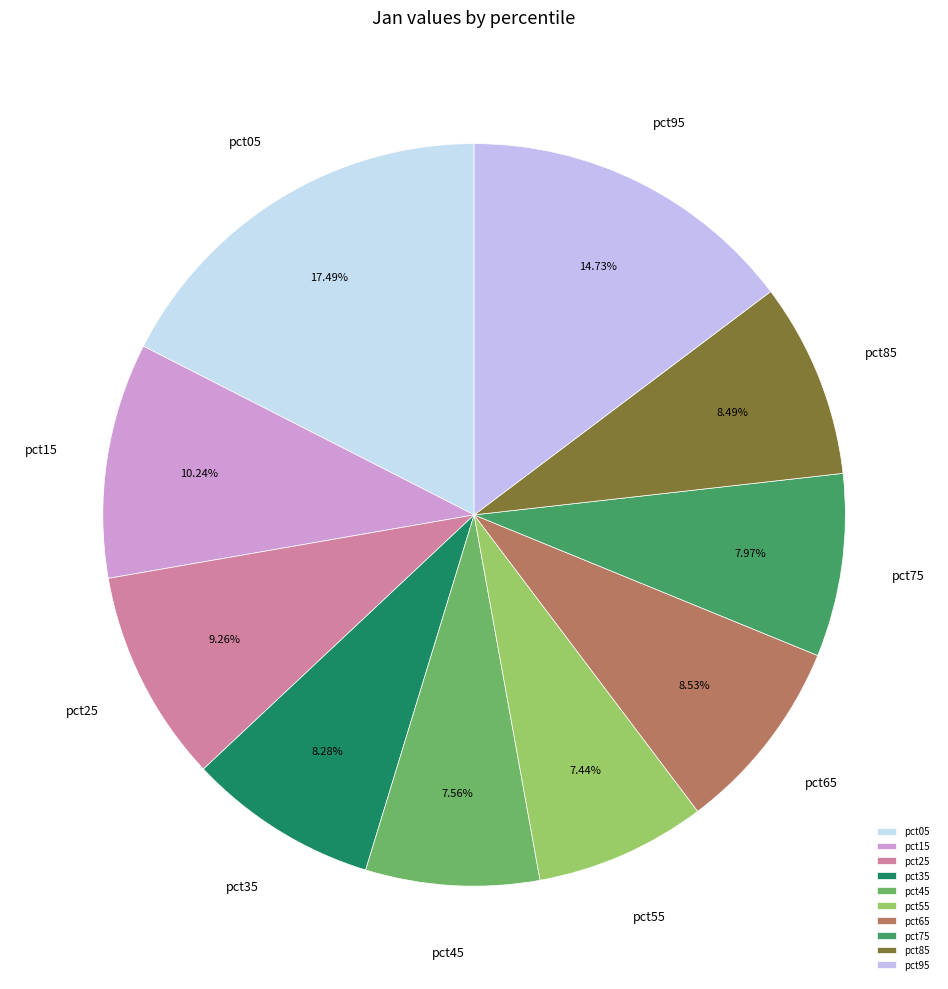

To the nearest percent, what is the difference between the pct85 and pct05 slice percentages?

9%